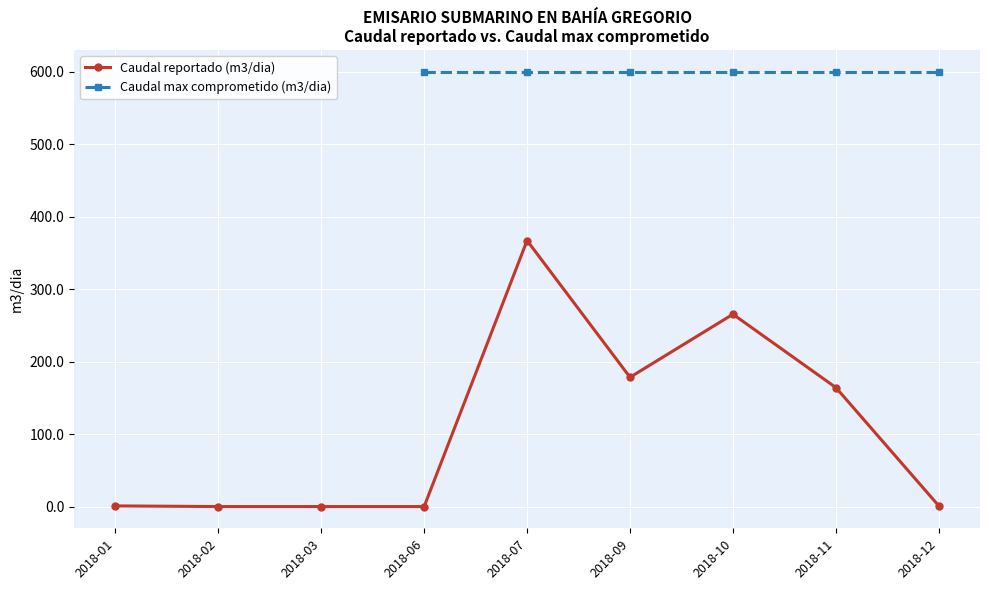

True or false: Caudal max comprometido (m3/dia) and Caudal reportado (m3/dia) intersect in this chart.

False